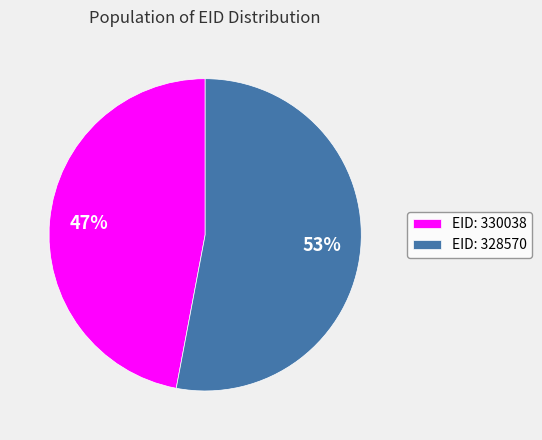

Is it true that EID: 328570 is 58% of the pie?

False